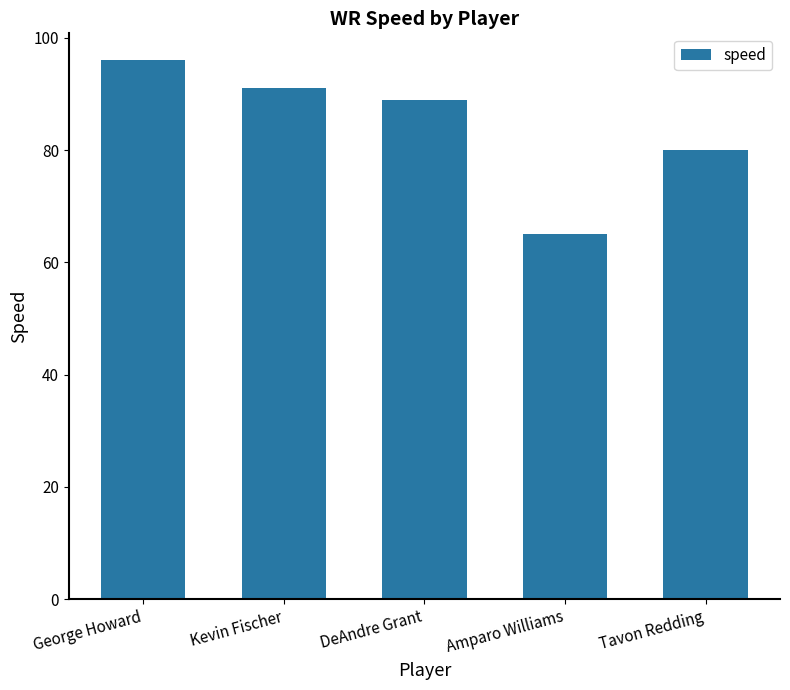

What is the difference between the second highest and minimum values?

26